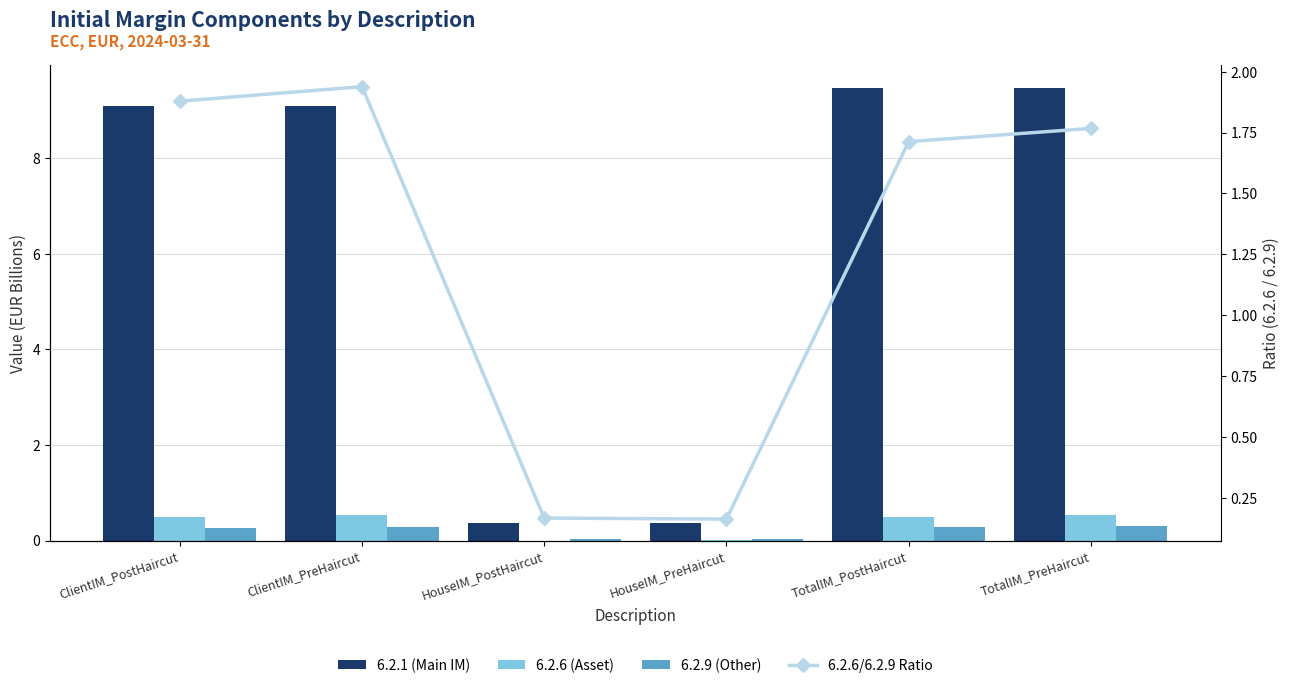

What is the difference between the maximum and second lowest values in the 6.2.9 (Other) series?

0.3